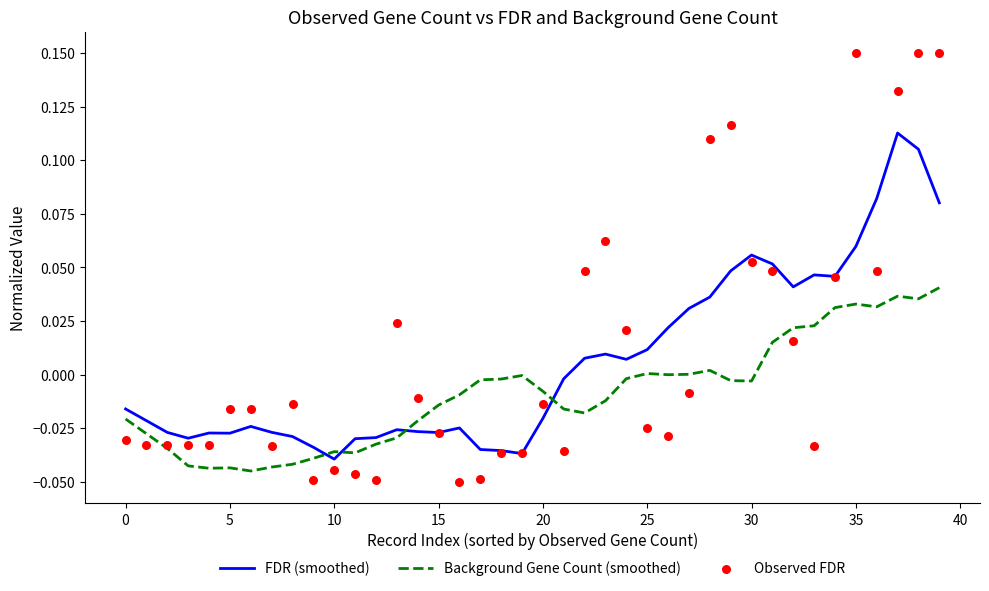

Which series has the largest total across all categories?

Observed FDR